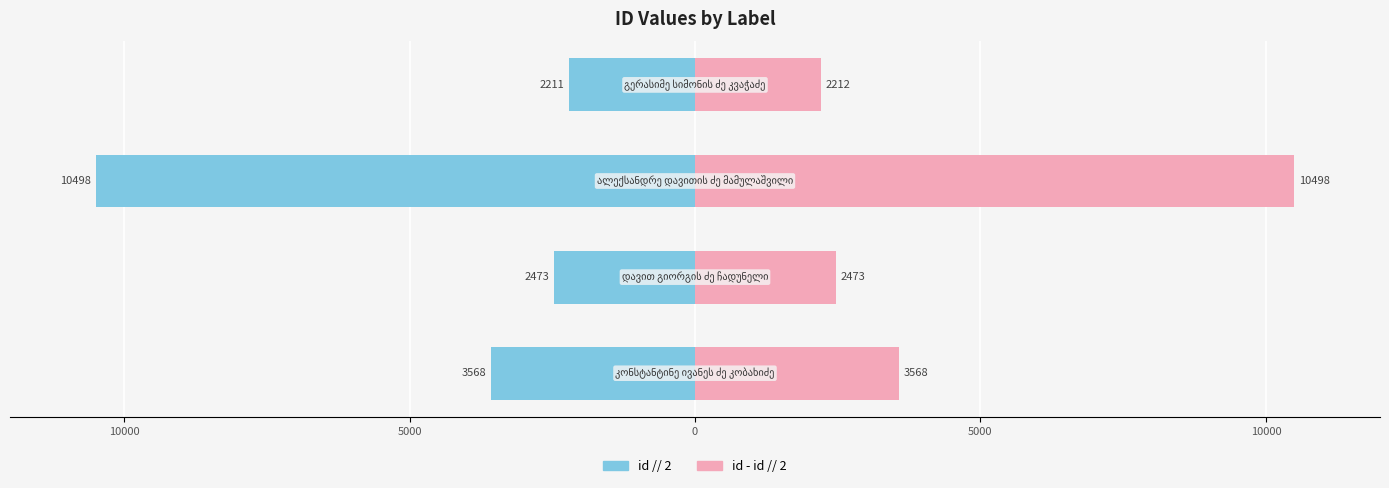

Which series has the widest spread of values?

Left (id//2)